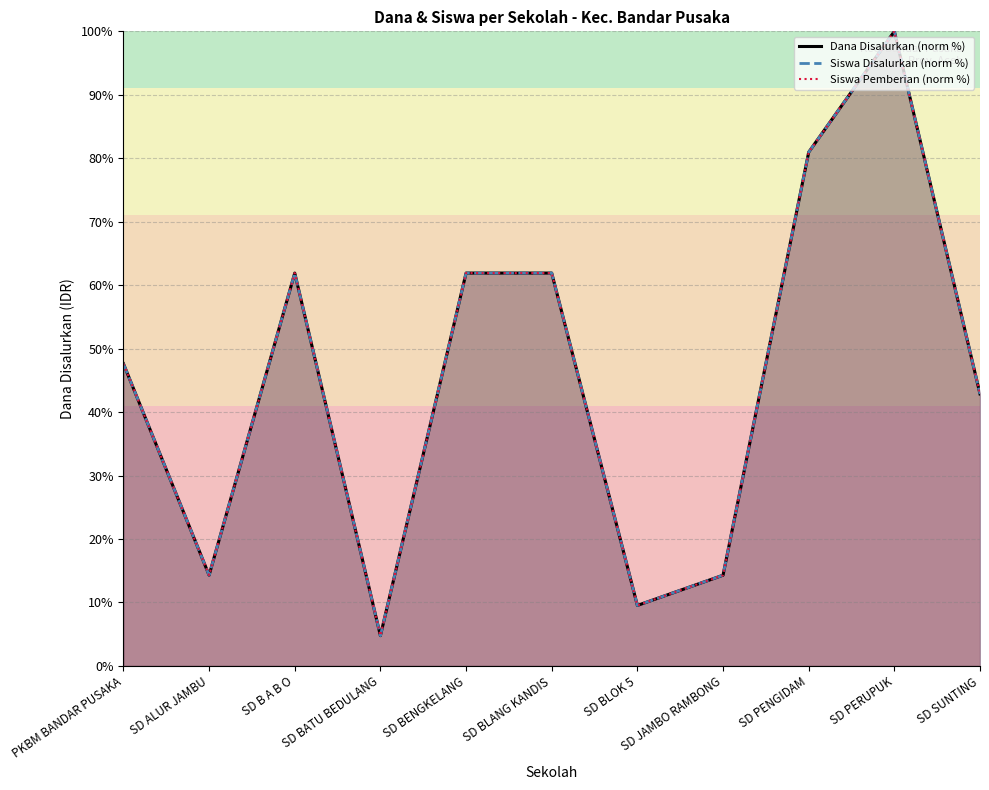

At SD ALUR JAMBU, list the series in order from largest to smallest.

Dana Disalurkan (norm %), Siswa Disalurkan (norm %), Siswa Pemberian (norm %)